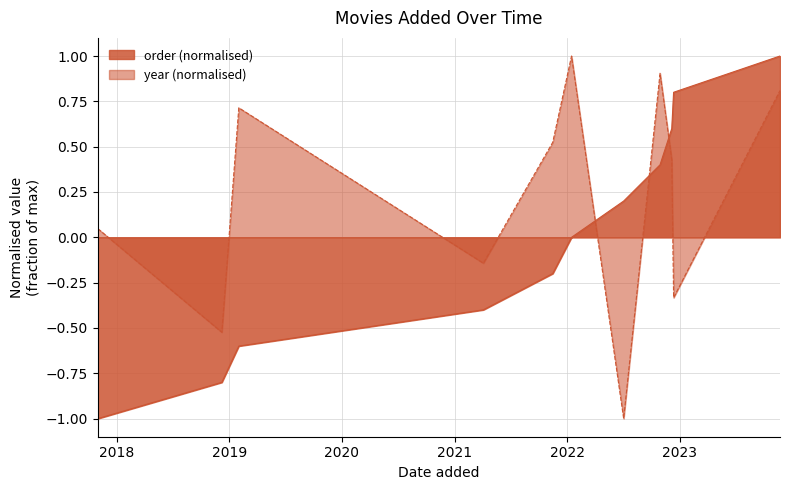

What is the average value of the year series?

0.2